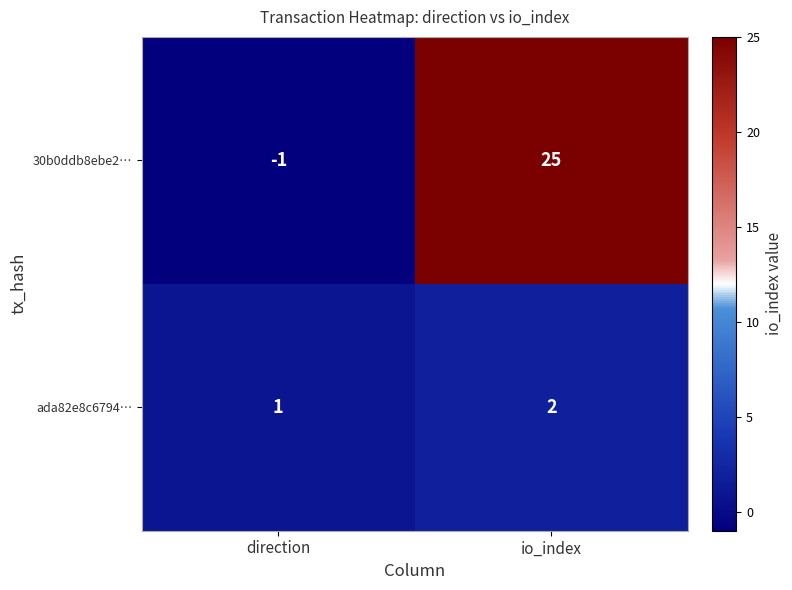

Between direction and io_index, which series saw the biggest shift?

30b0ddb8ebe2…